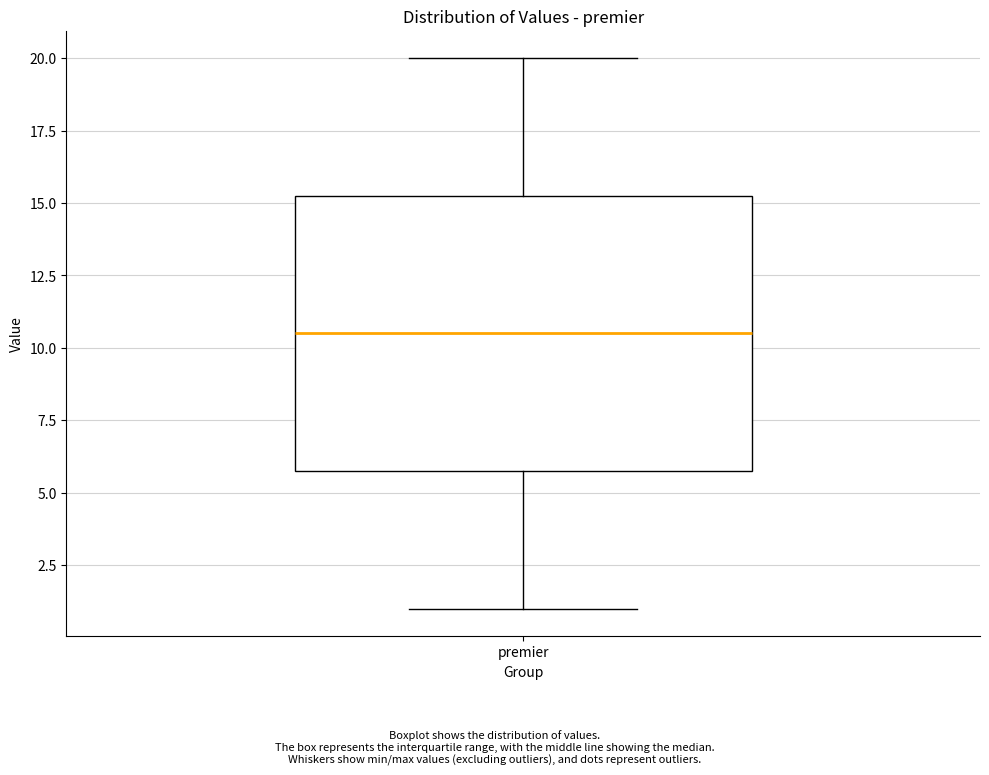

Read this box plot against the y-axis: the position of the median line, the range covered by the box, and the ends of both whiskers. The values are not printed on the chart, so give them approximately, as read against the axis.

median 10.5, box 6.0 to 15.5, whiskers 1.0 to 20.0